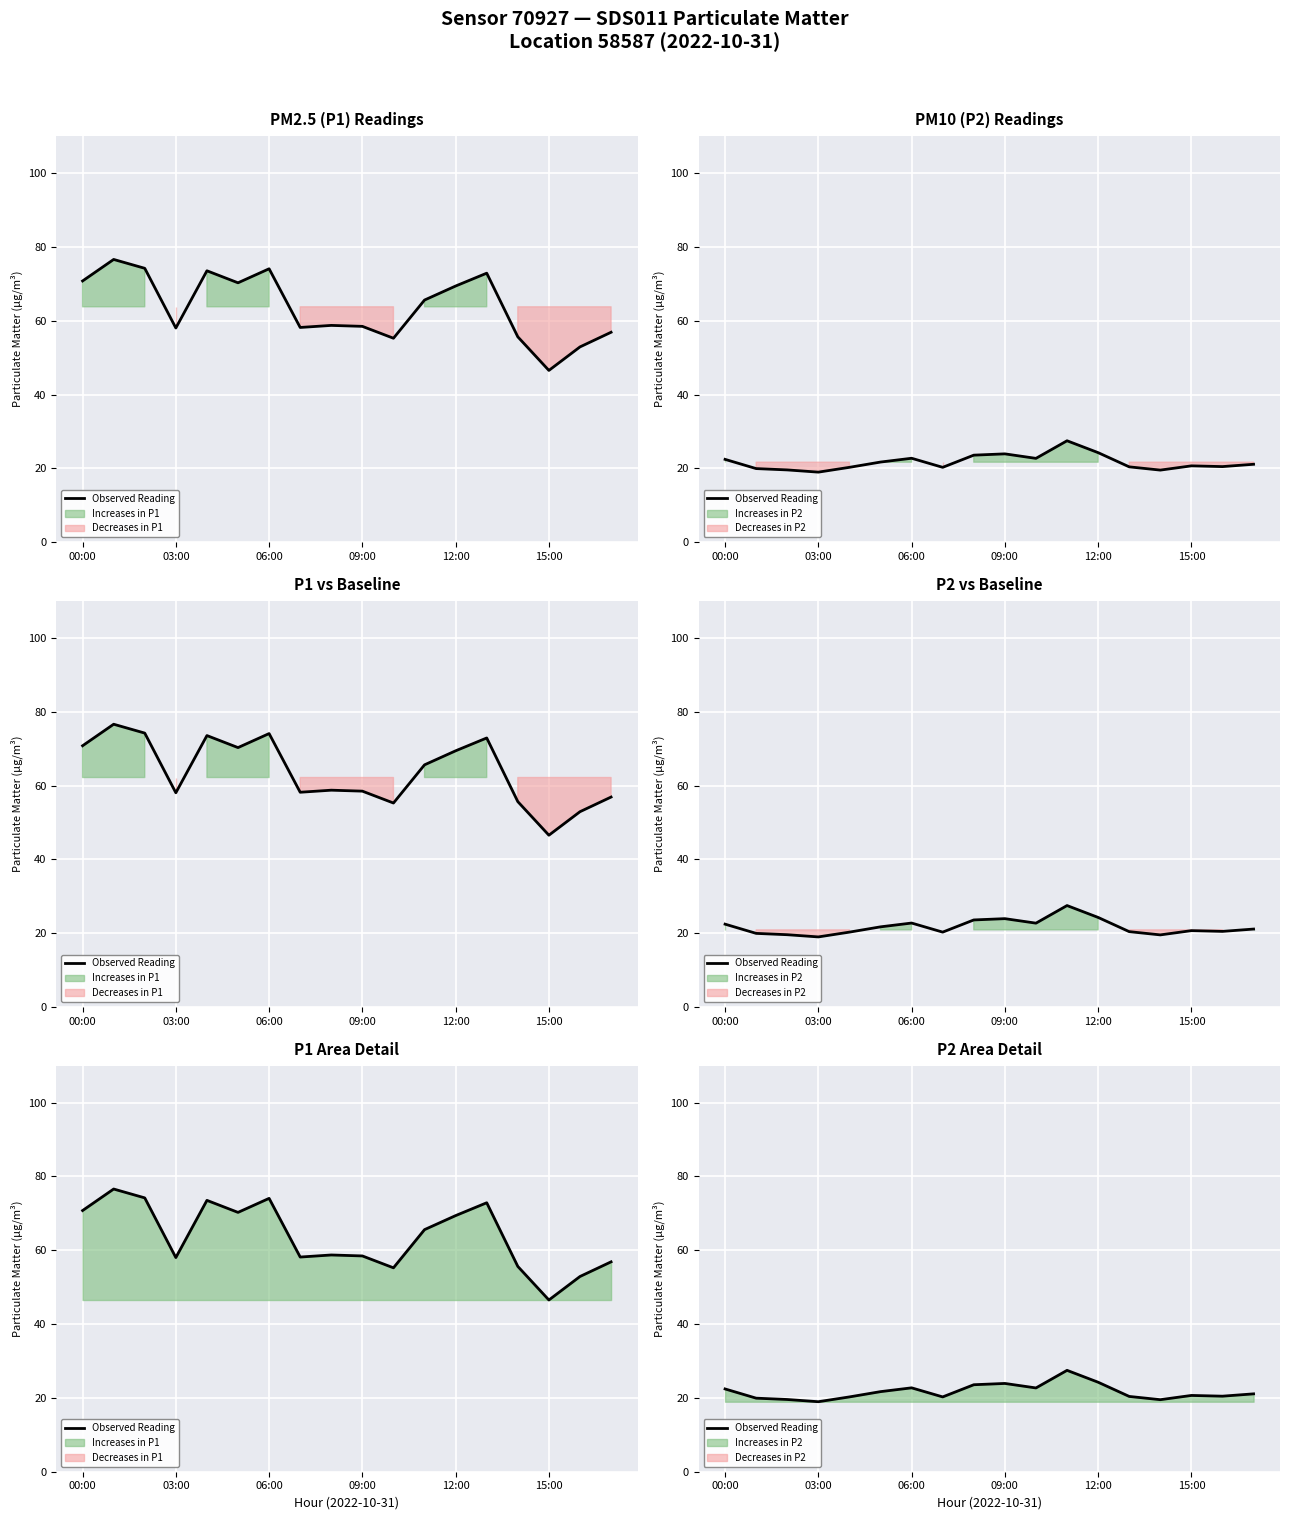

What is the difference between the maximum and minimum values?

8.5